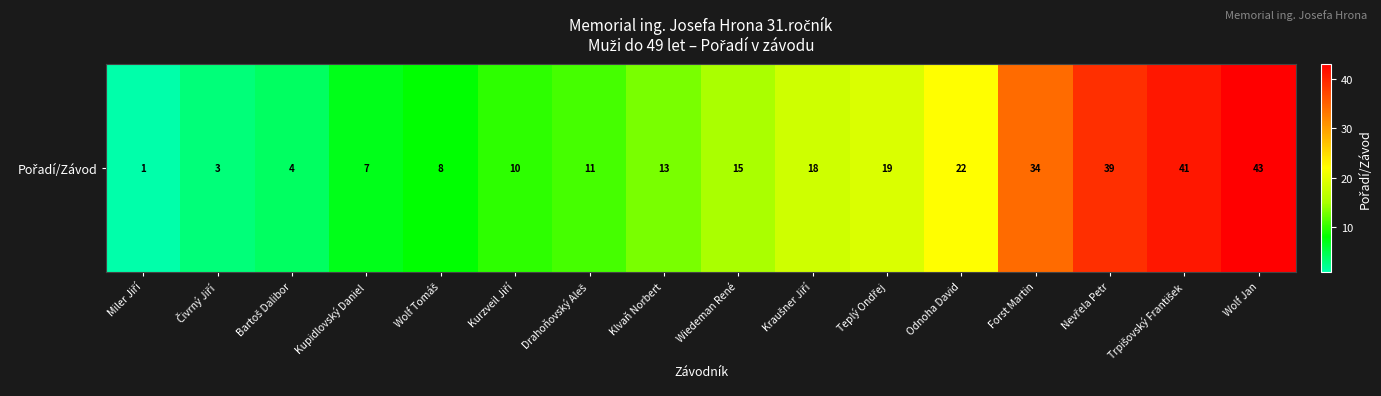

What is the ratio of the value at Odnoha David to the value at Drahoňovský Aleš?

2.0